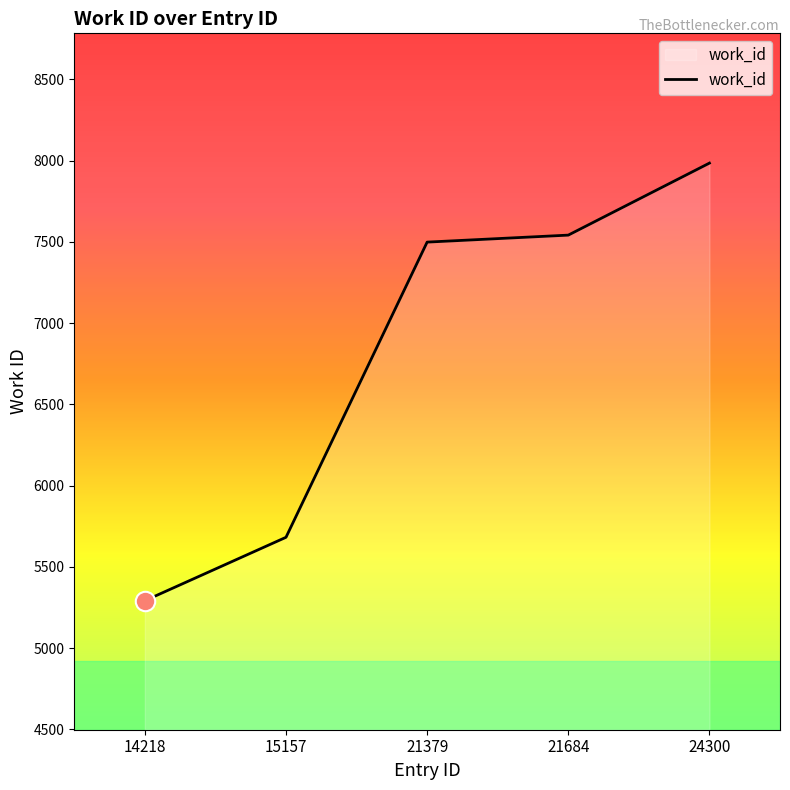

Reading left to right, list all the values displayed in this chart.

5292	5682	7498	7541	7984